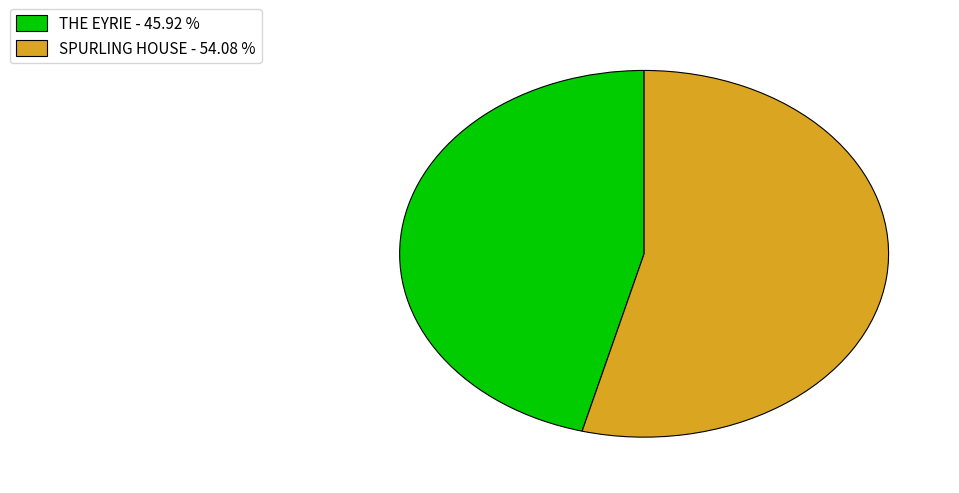

Which has a higher value, SPURLING HOUSE - 54.08 % or THE EYRIE - 45.92 %?

SPURLING HOUSE - 54.08 %